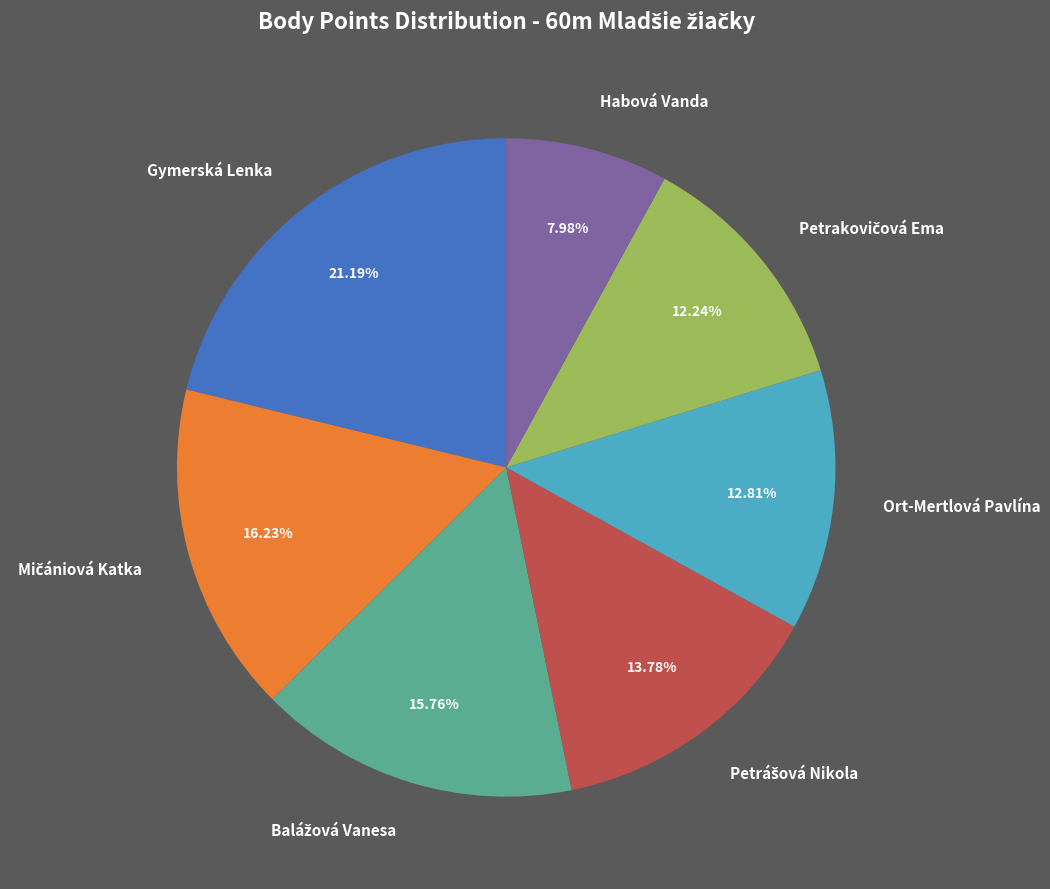

Does Habová Vanda account for over 50% of the chart?

No